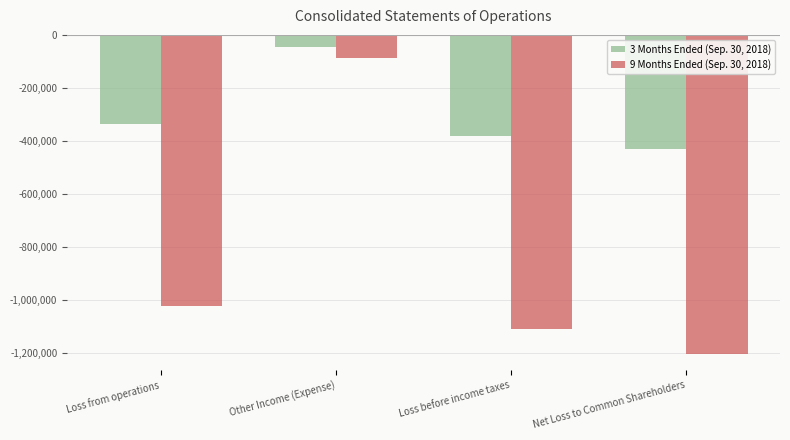

What is the value of the 3 Months Ended (Sep. 30, 2018) bar at the 4th from the left?

-430605